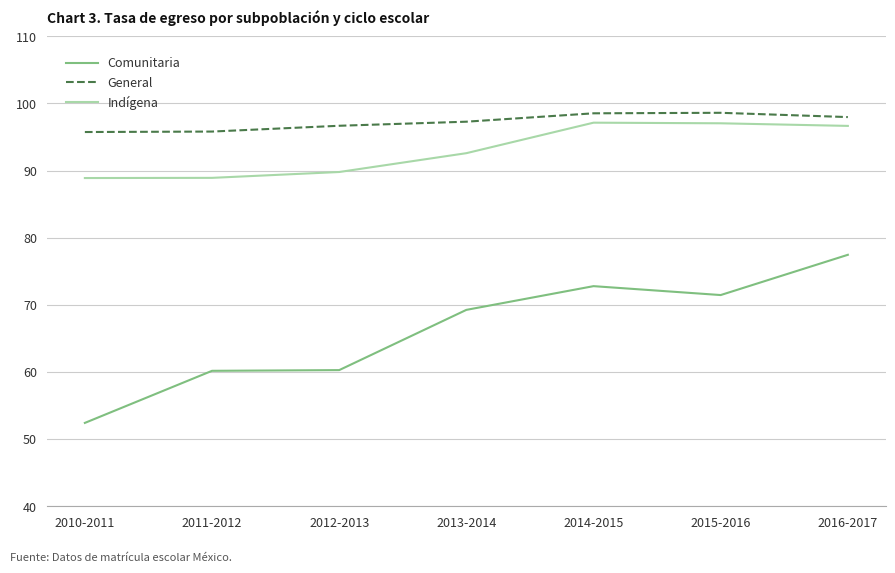

Count the number of categories in the chart.

7